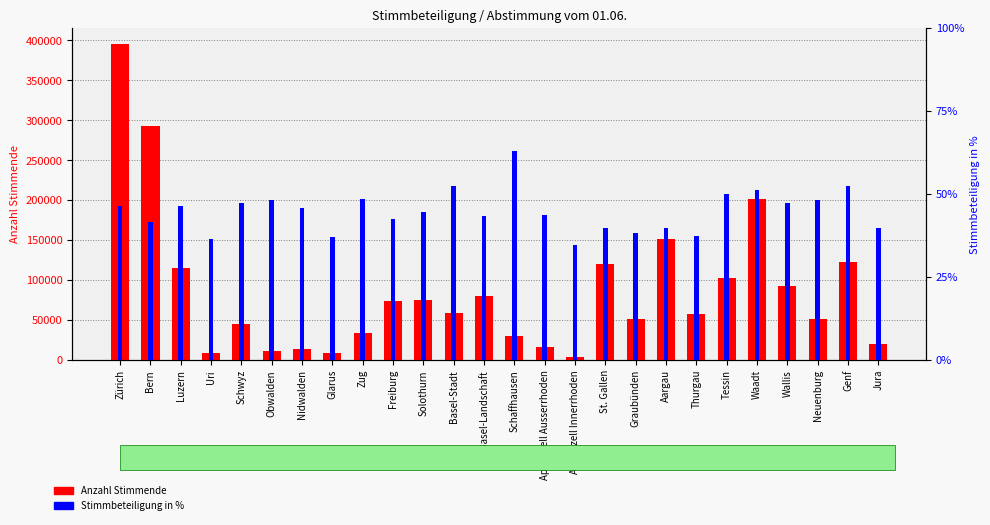

What position from the left is Genf?

25